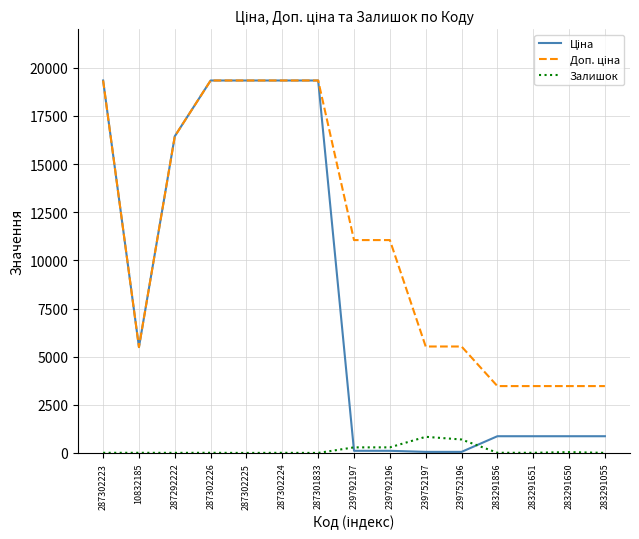

Is it true that Залишок equals 7.0 at 287302226?

True